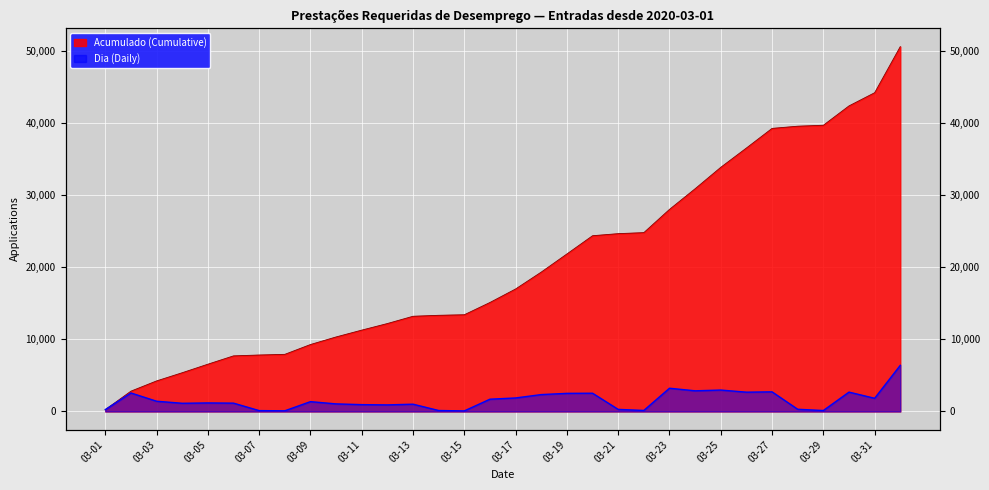

Reading left to right, extract all data points from this chart.

Dia (Daily): 253	2565	1420	1136	1183	1155	120	92	1362	1051	948	913	1009	133	78	1702	1874	2342	2513	2531	288	142	3223	2866	2971	2678	2722	304	132	2685	1828	6400
Acumulado (Cumulative): 253	2818	4238	5374	6557	7712	7832	7924	9286	10337	11285	12198	13207	13340	13418	15120	16994	19336	21849	24380	24668	24810	28033	30899	33870	36548	39270	39574	39706	42391	44219	50619